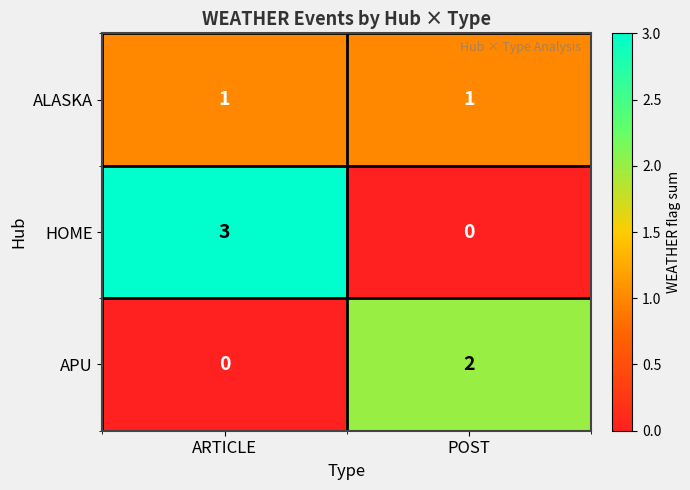

What is the sum of the HOME values at POST and ARTICLE?

3